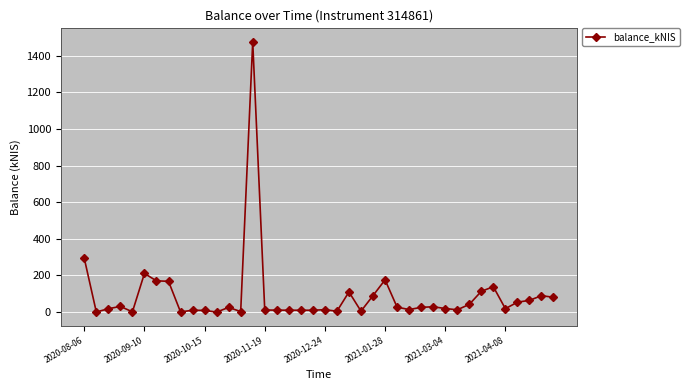

What is the value of the 37th point from the left?

54.1